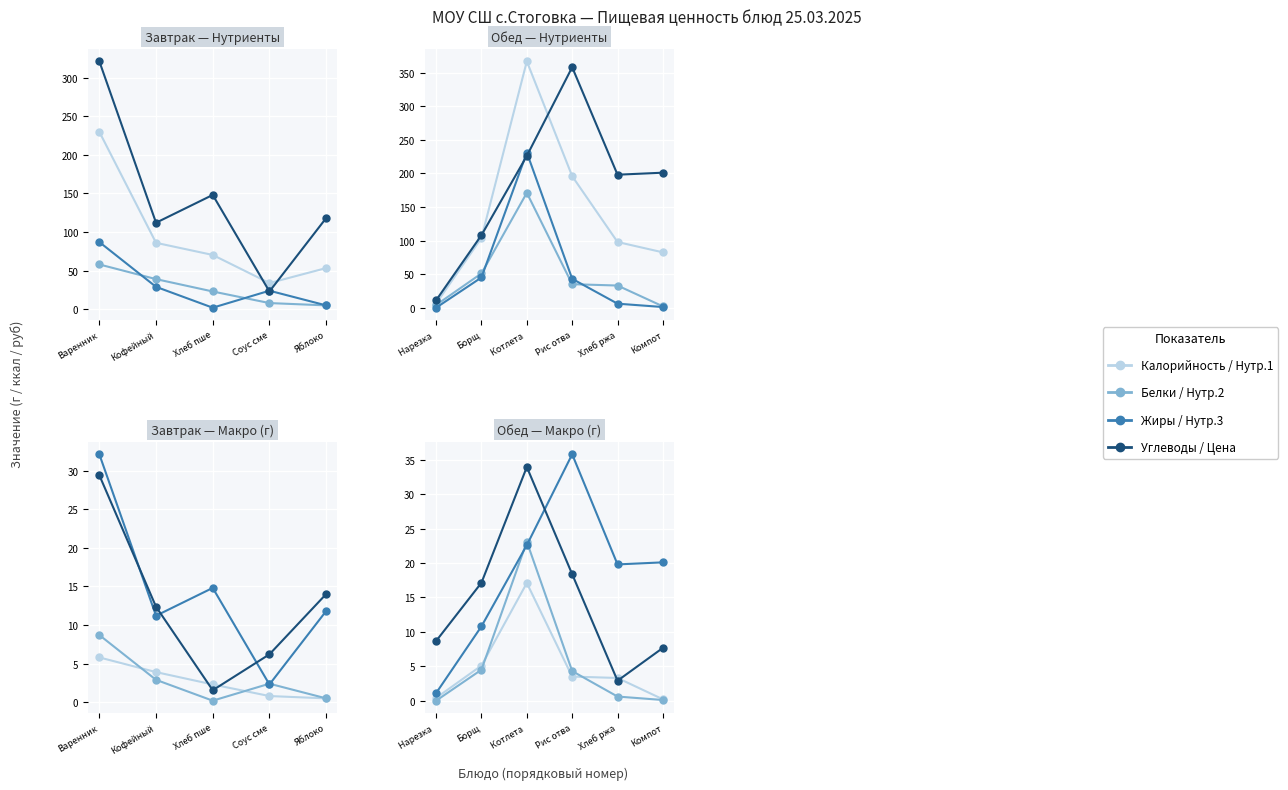

What is the difference between the highest and lowest values at Кофейный?

83.0